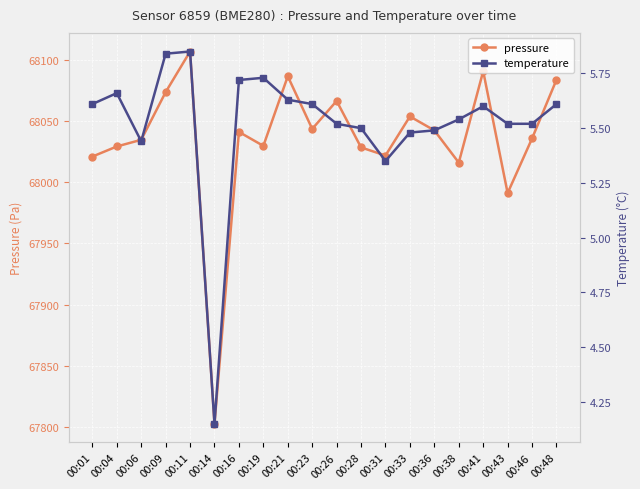

What are all the series names shown in the legend?

pressure, temperature